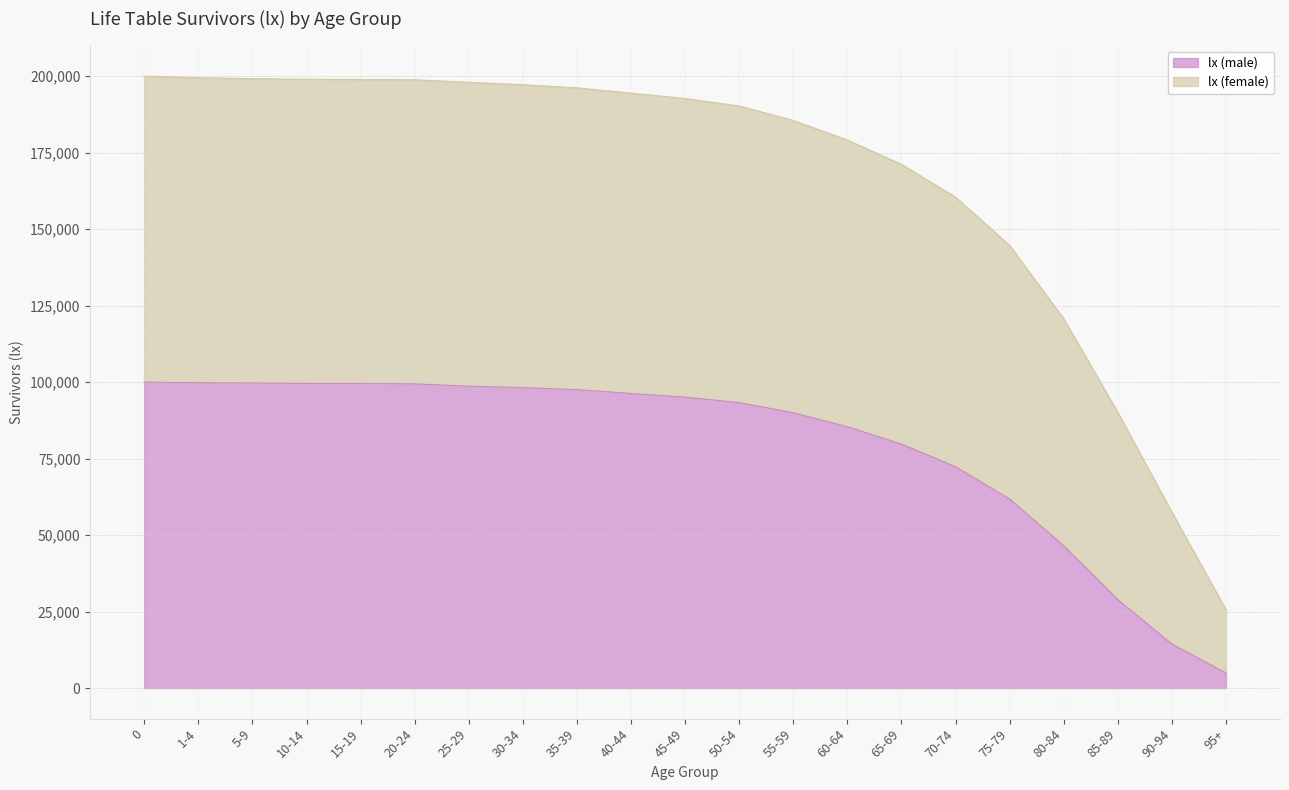

What is the label of the 19th point from the right?

5-9